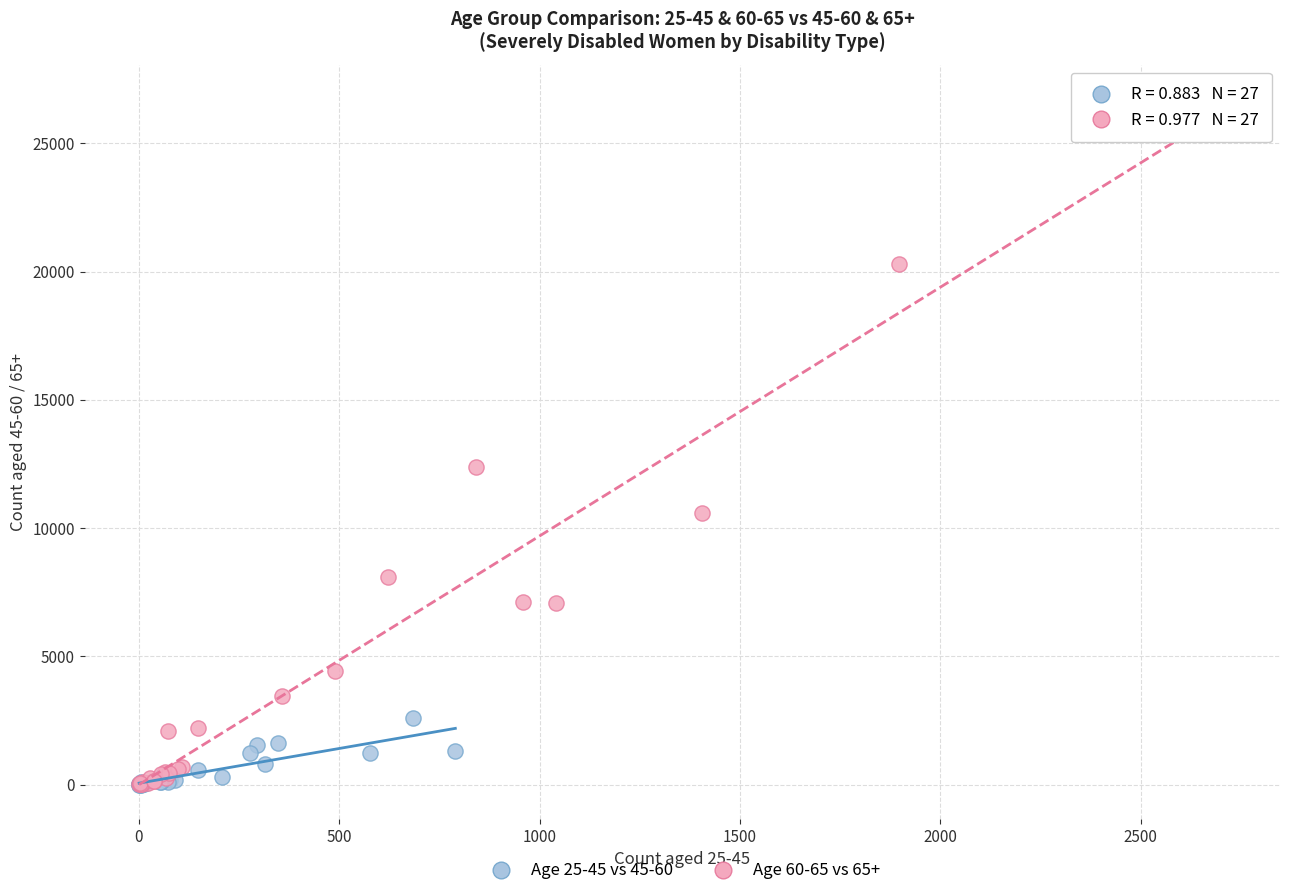

Which series has the widest spread of Y values?

Age 60-65 vs 65+